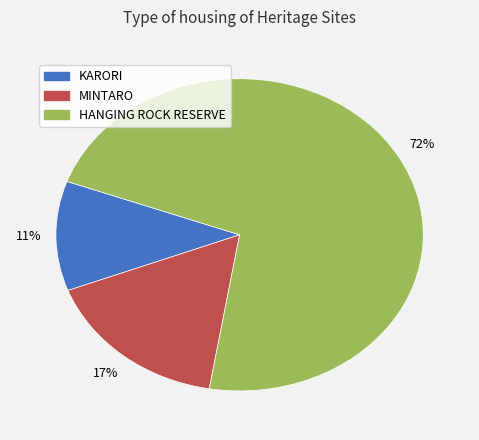

To the nearest percent, what portion does MINTARO represent?

17%